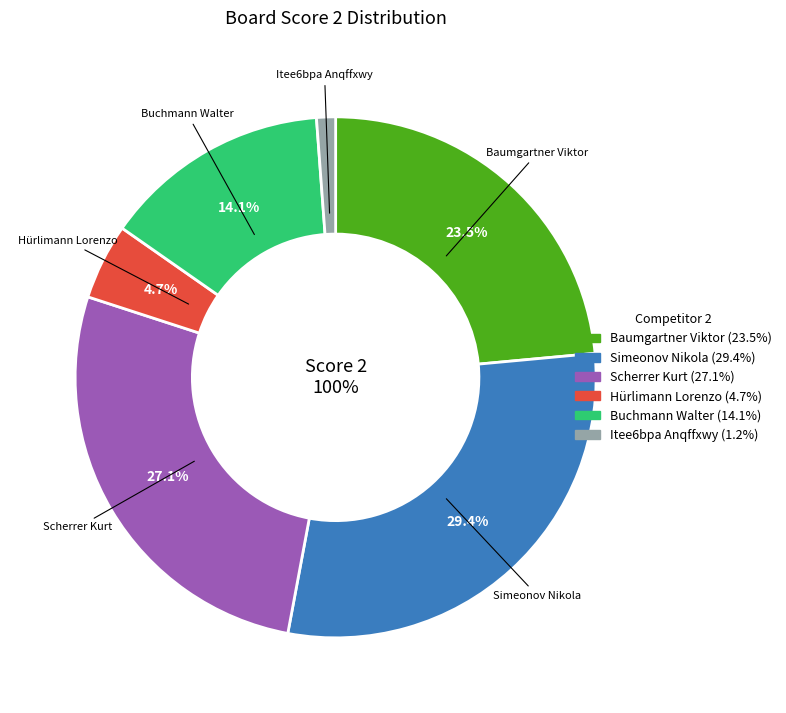

Between 5 and 4, which is larger?

5